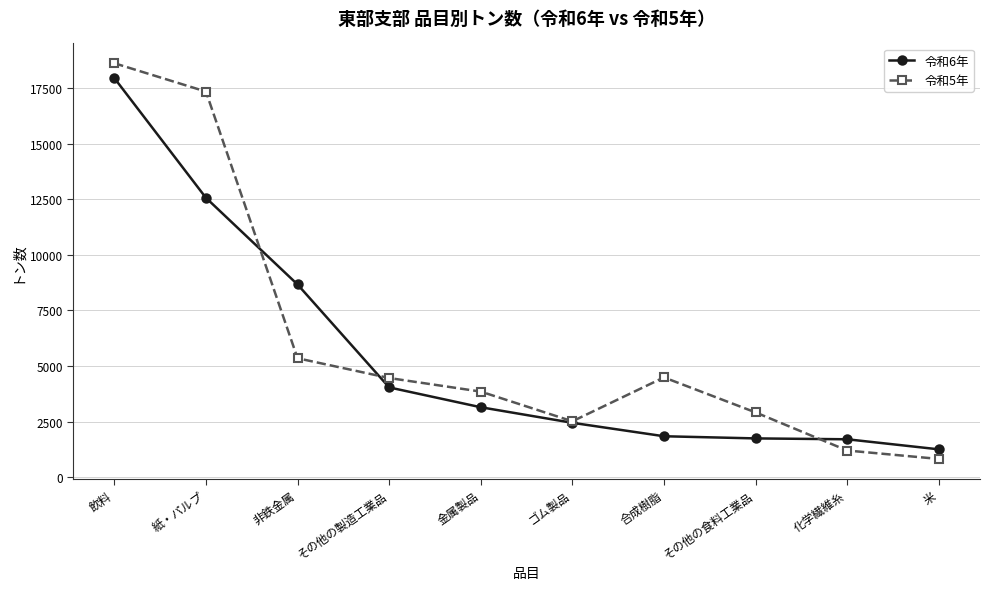

True or false: 令和6年 and 令和5年 intersect in this chart.

True